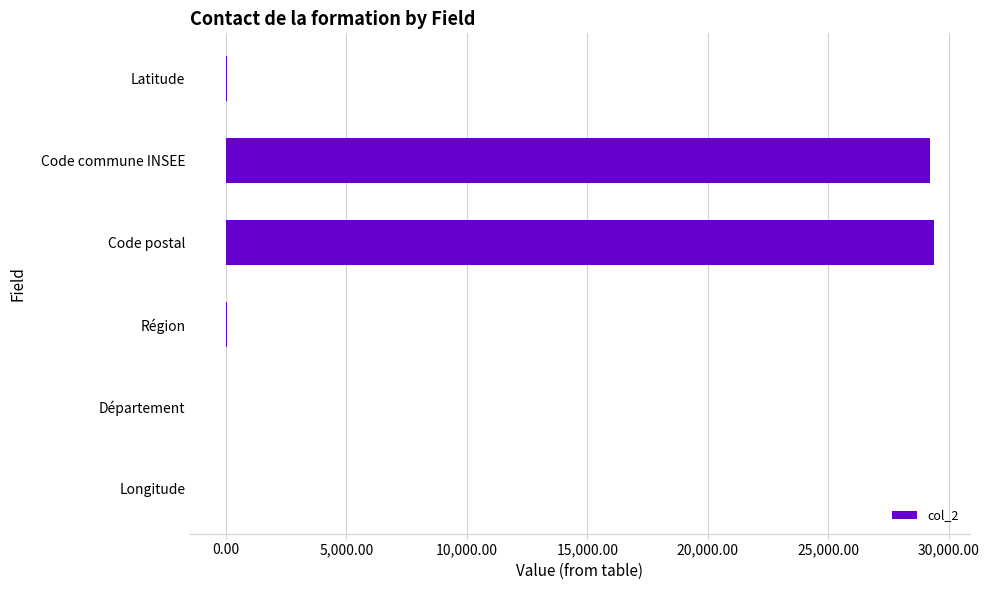

What is the sum of all values?

58750.3